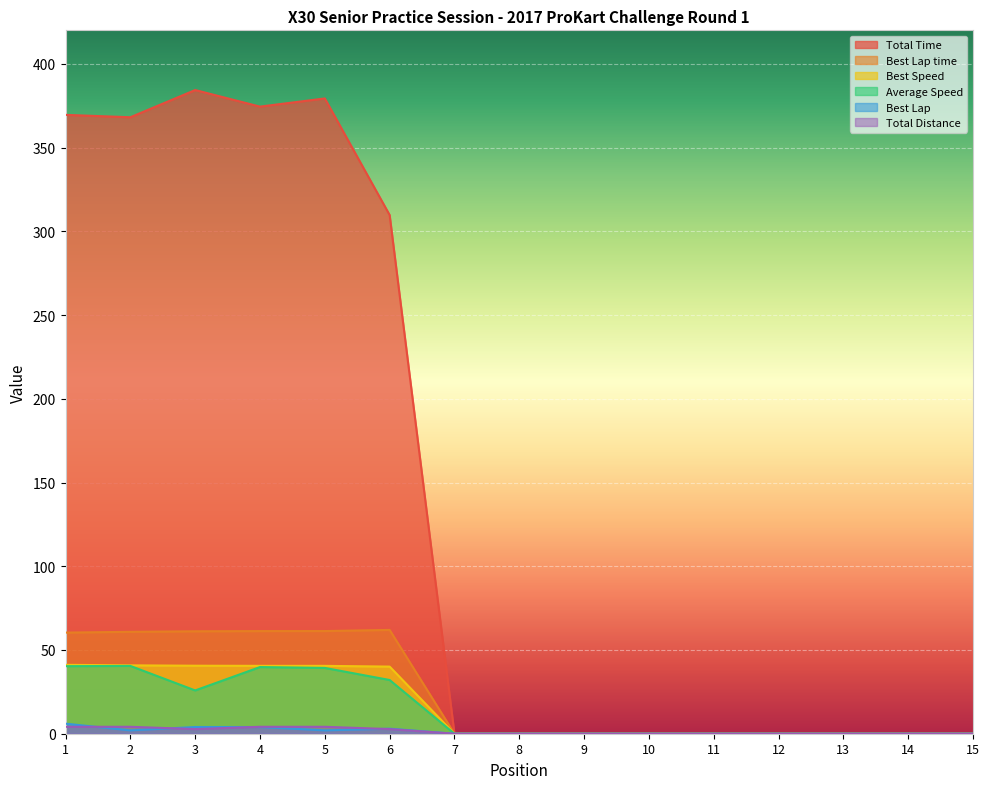

True or false: Best Speed has more than 0 points higher than both neighbors.

False